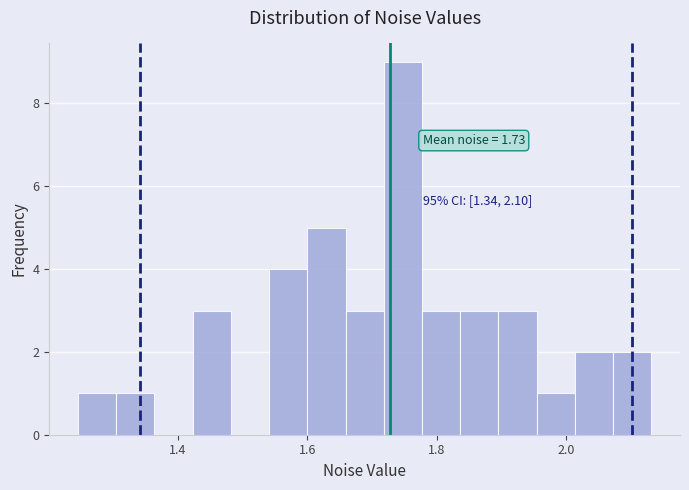

Around what value on the x-axis is the tallest bar? Give the approximate position of its centre, as read against the axis.

1.74